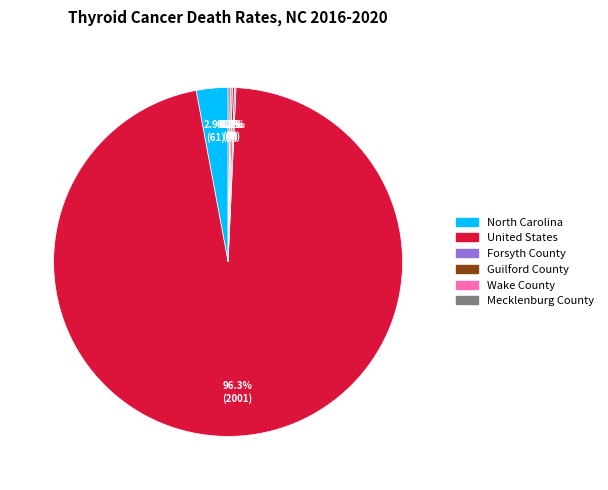

Which has a higher value, North Carolina or United States?

United States